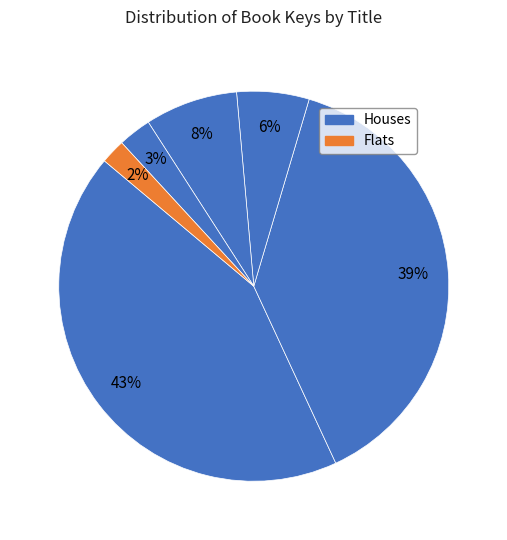

How many segments does this pie chart have?

6